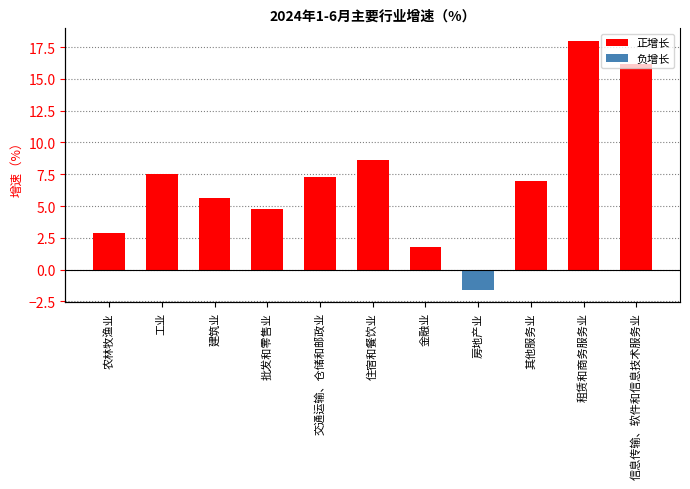

List the labels in order of value, largest first.

租赁和商务服务业, 信息传输、软件和信息技术服务业, 住宿和餐饮业, 工业, 交通运输、仓储和邮政业, 其他服务业, 建筑业, 批发和零售业, 农林牧渔业, 金融业, 房地产业